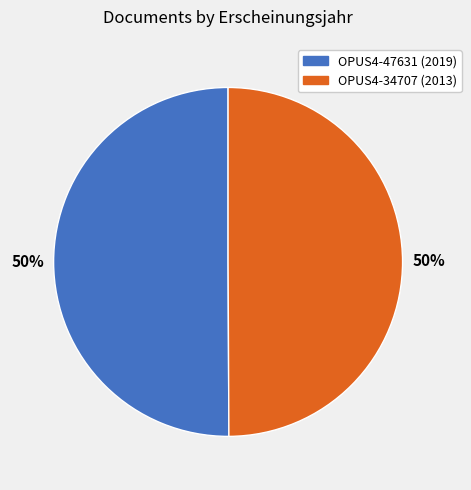

To the nearest percent, what portion does OPUS4-47631 represent?

50%